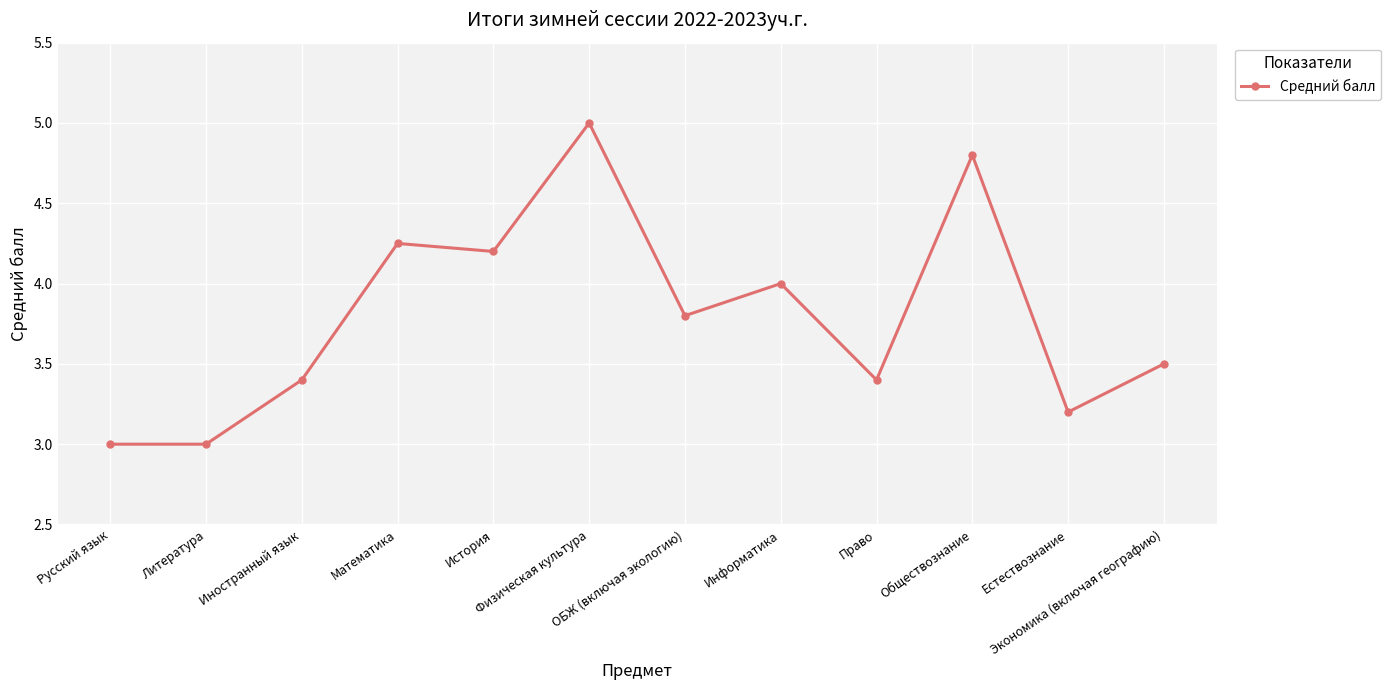

What is the difference between the second highest and second lowest values?

1.8